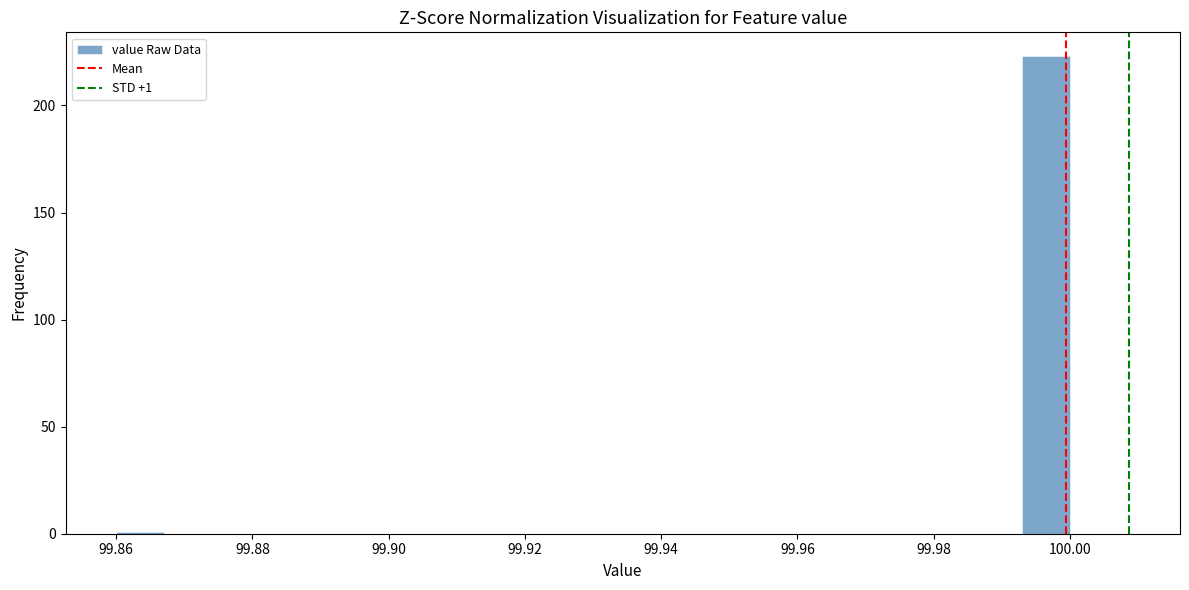

Read against the x-axis, roughly where is the centre of the tallest bar?

99.996